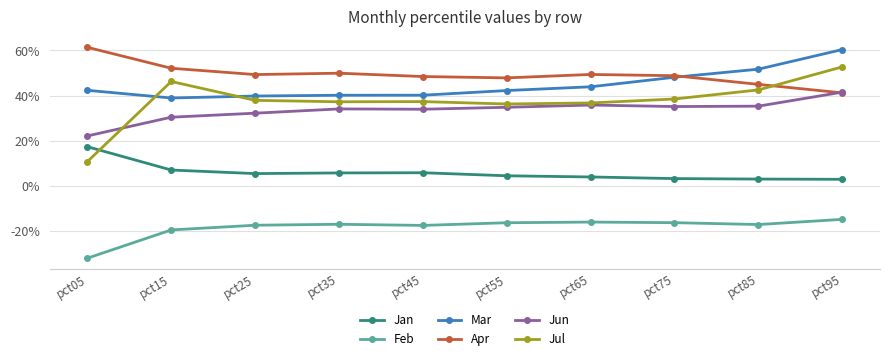

Between pct25 and pct85, which series saw the biggest shift?

Mar